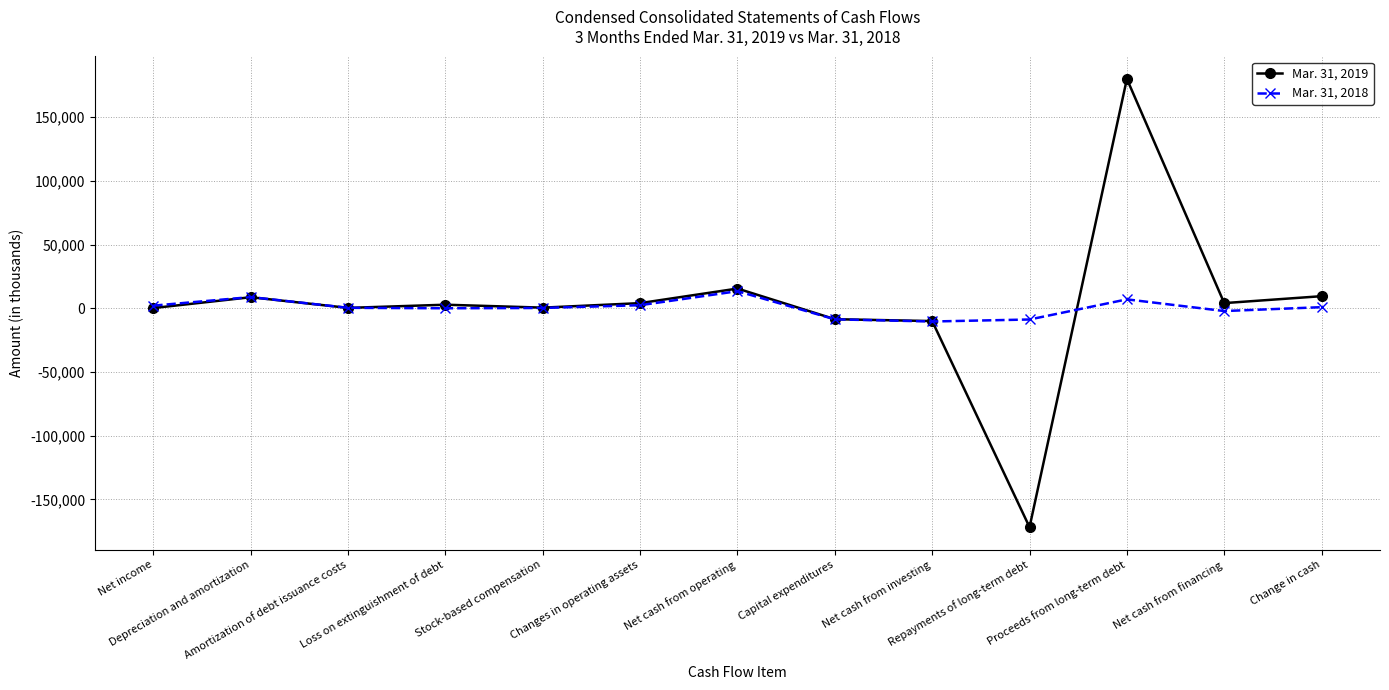

What is the minimum value for Mar. 31, 2019?

-171758